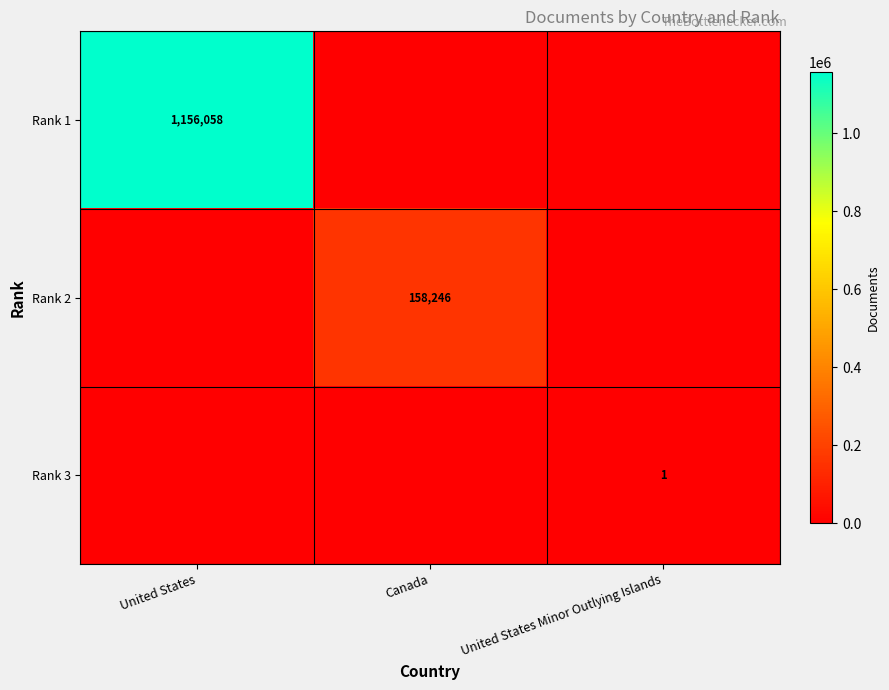

The value of Rank 2 at Canada is 259559. True or false?

False